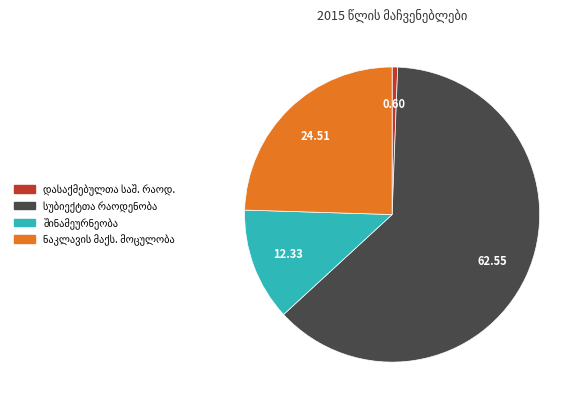

How many segments does this pie chart have?

4